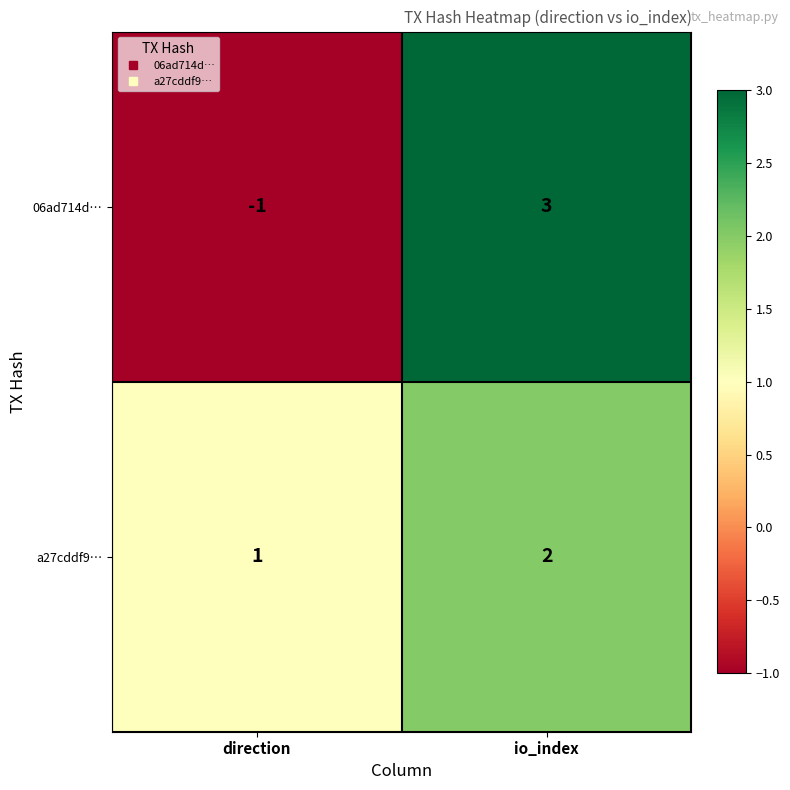

At direction, list the series in order from largest to smallest.

a27cddf9…, 06ad714d…